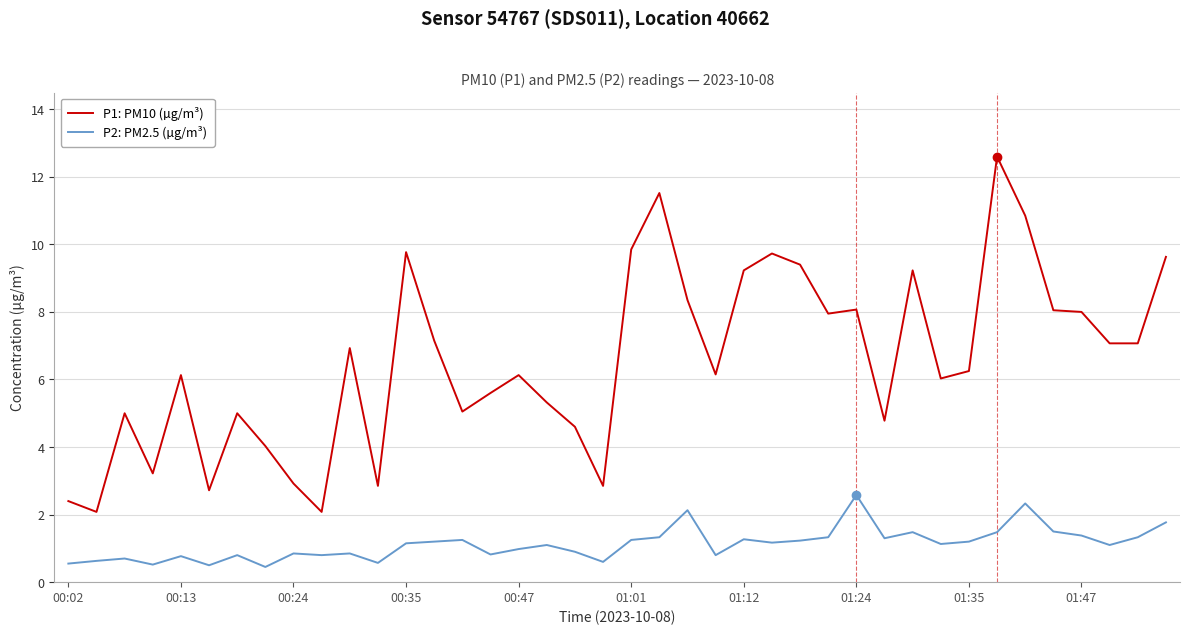

Which series has the largest range (max minus min)?

P1: PM10 (µg/m³)